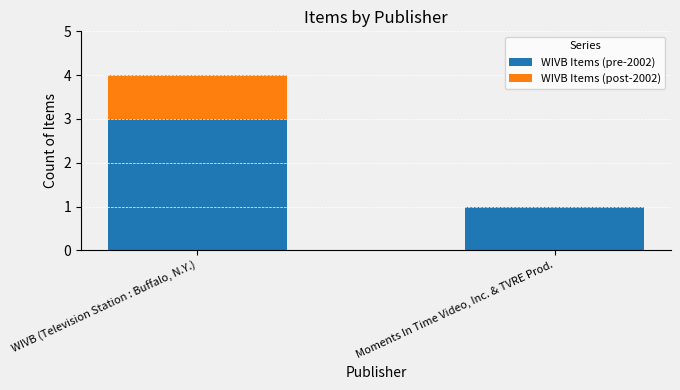

What is the sum of all WIVB Items (pre-2002) values?

4